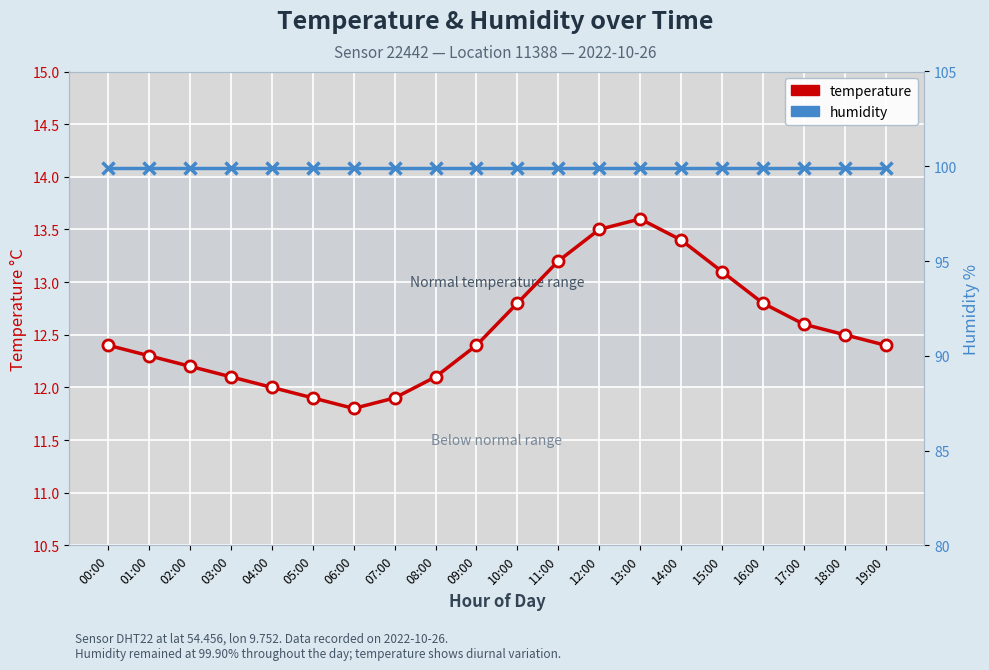

What is the label of the 6th point from the right?

14:00